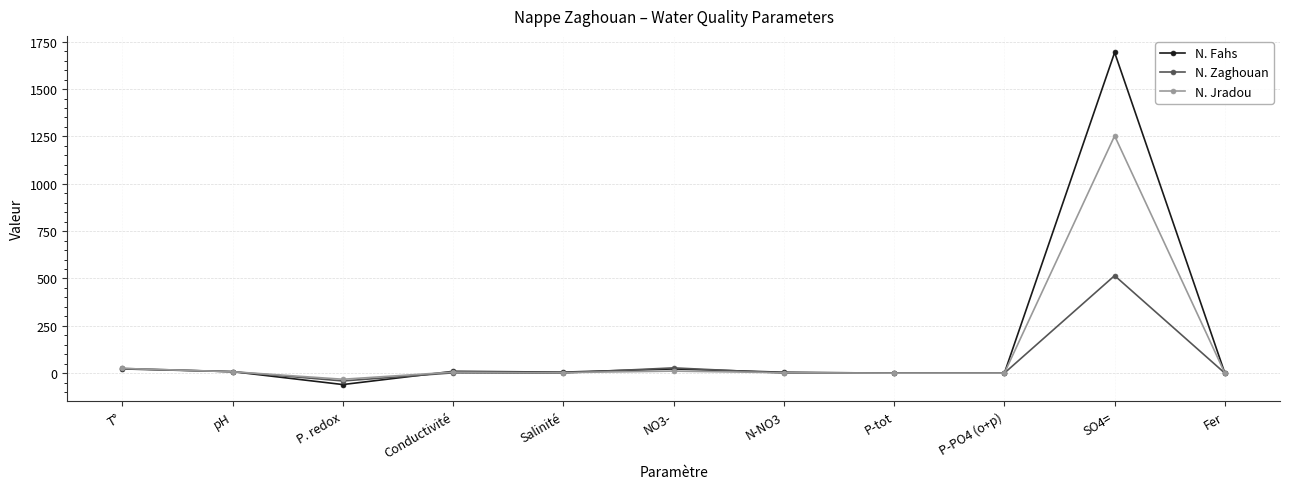

At which category is the sum across all series the highest?

SO4=